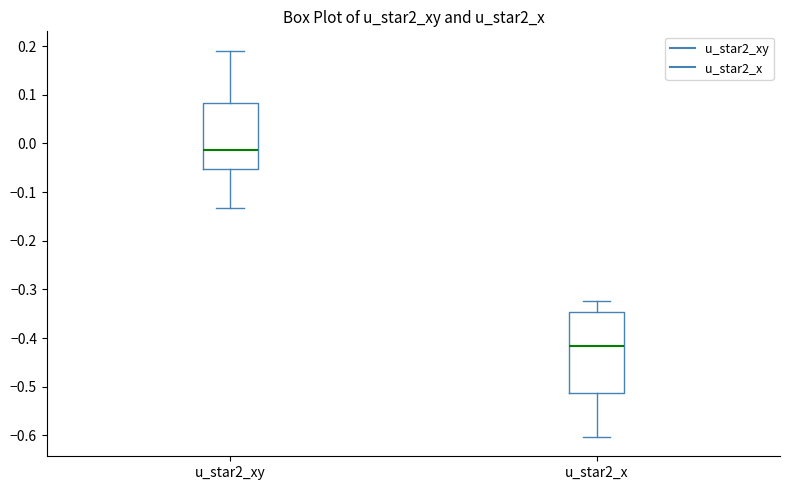

Which box has the highest median line?

u_star2_xy